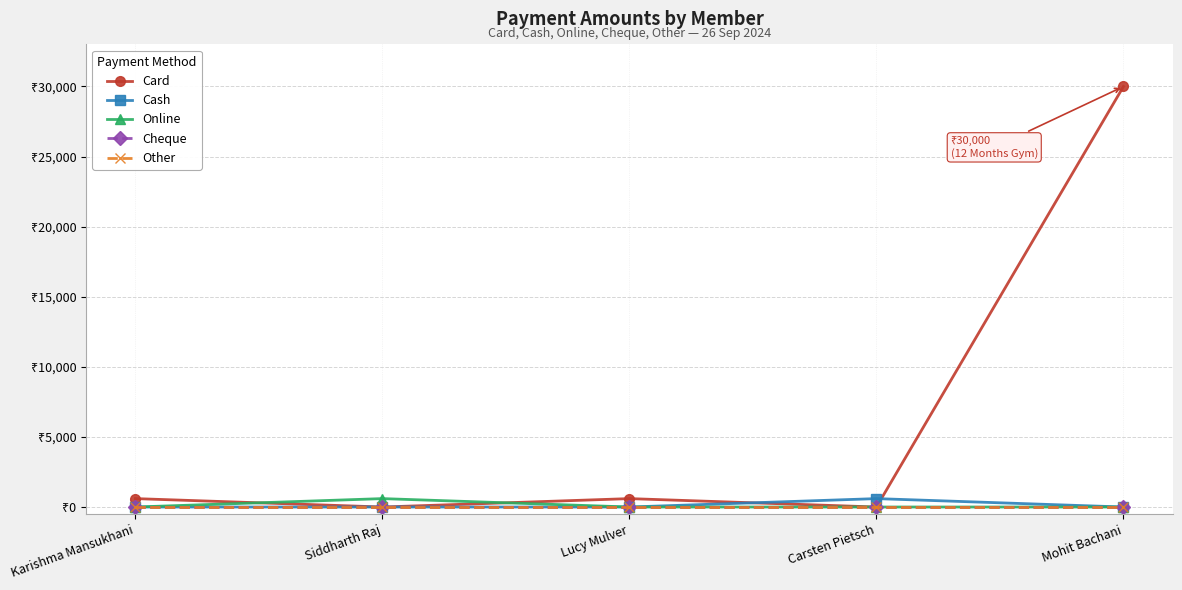

At which category is the sum across all series the highest?

Mohit Bachani